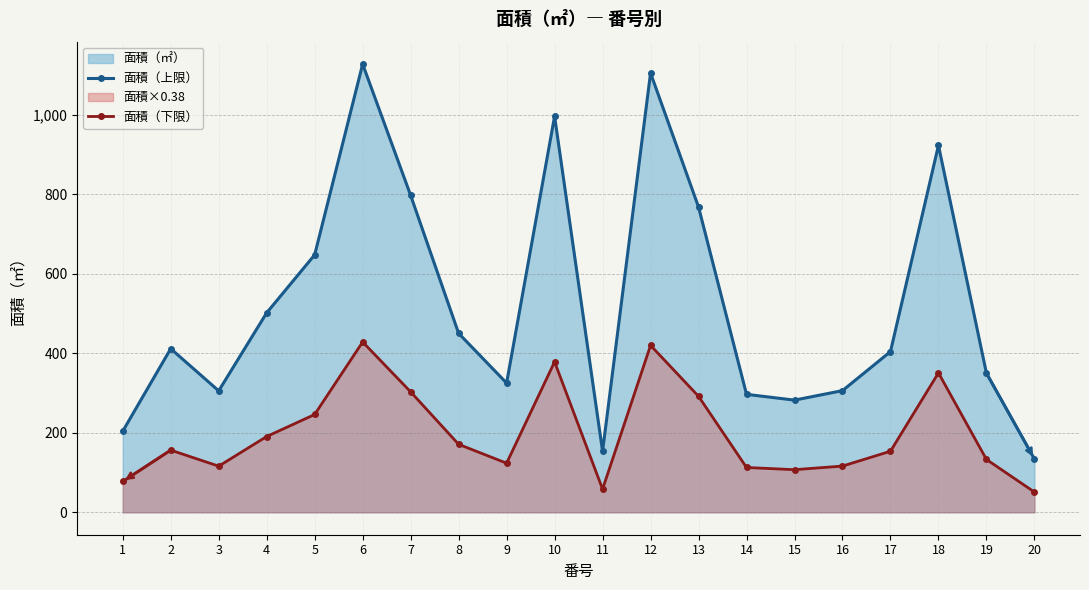

Which category has the highest value in the 面積（上限） series?

6